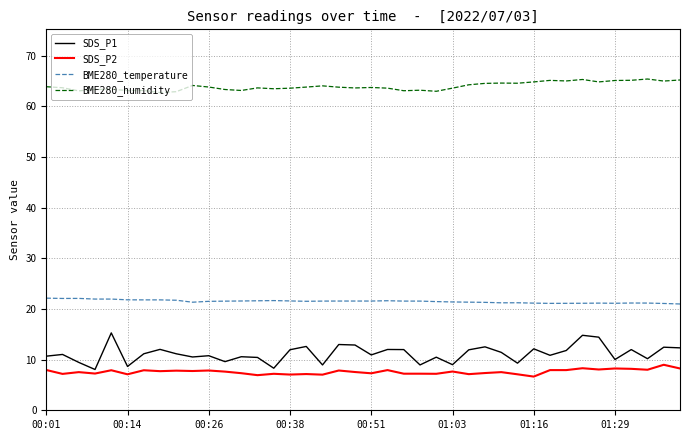

True or false: SDS_P2 and SDS_P1 intersect in this chart.

False